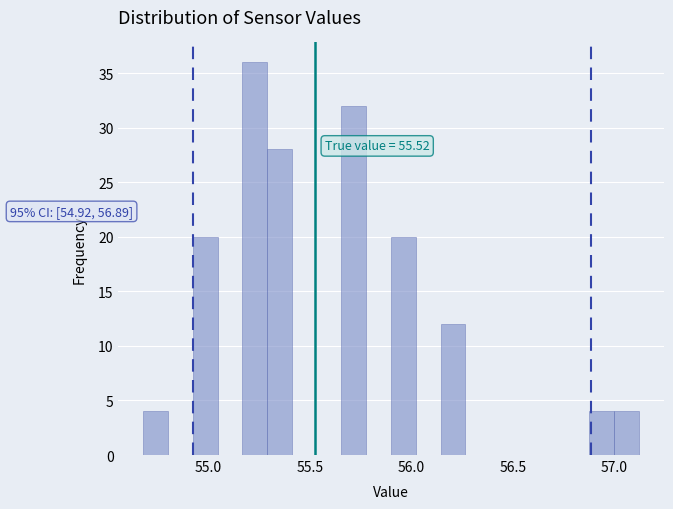

Read against the x-axis, roughly where is the centre of the tallest bar?

55.25